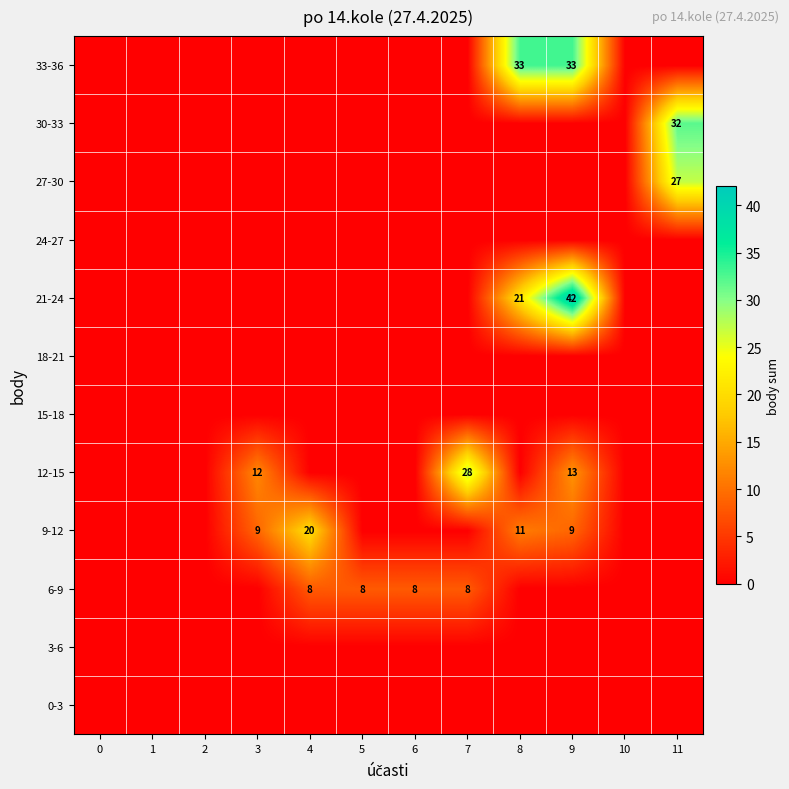

The 6-9 series shows 8 at 5. True or false?

True